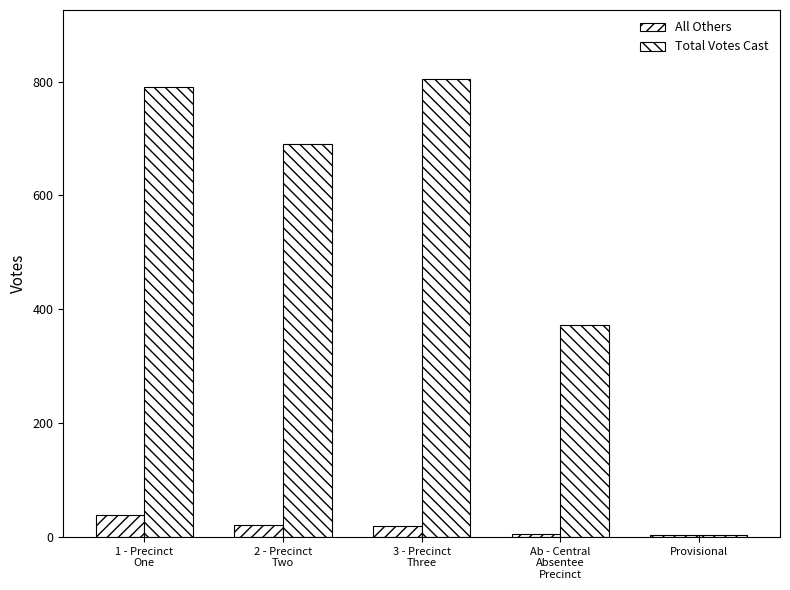

Read the All Others value at 2 - Precinct
Two, to the nearest 5.

20